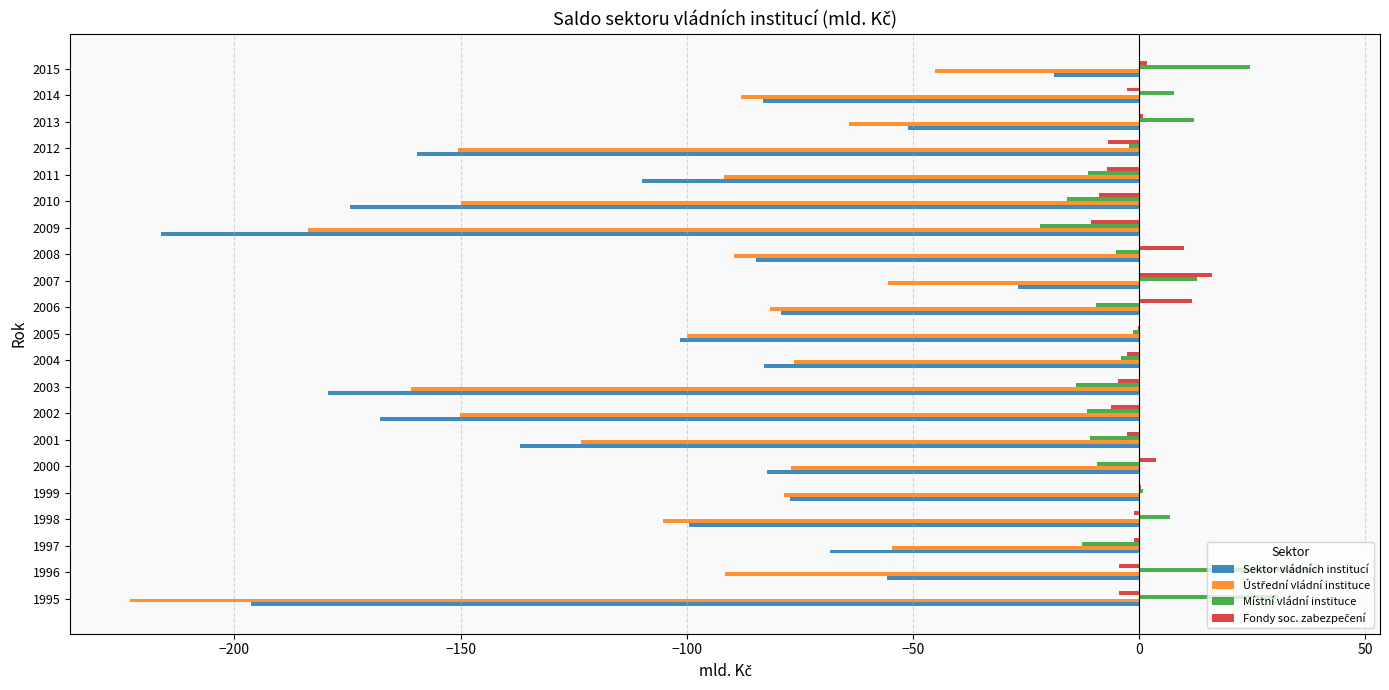

Between 1999 and 2013, which series saw the biggest shift?

Sektor vládních institucí